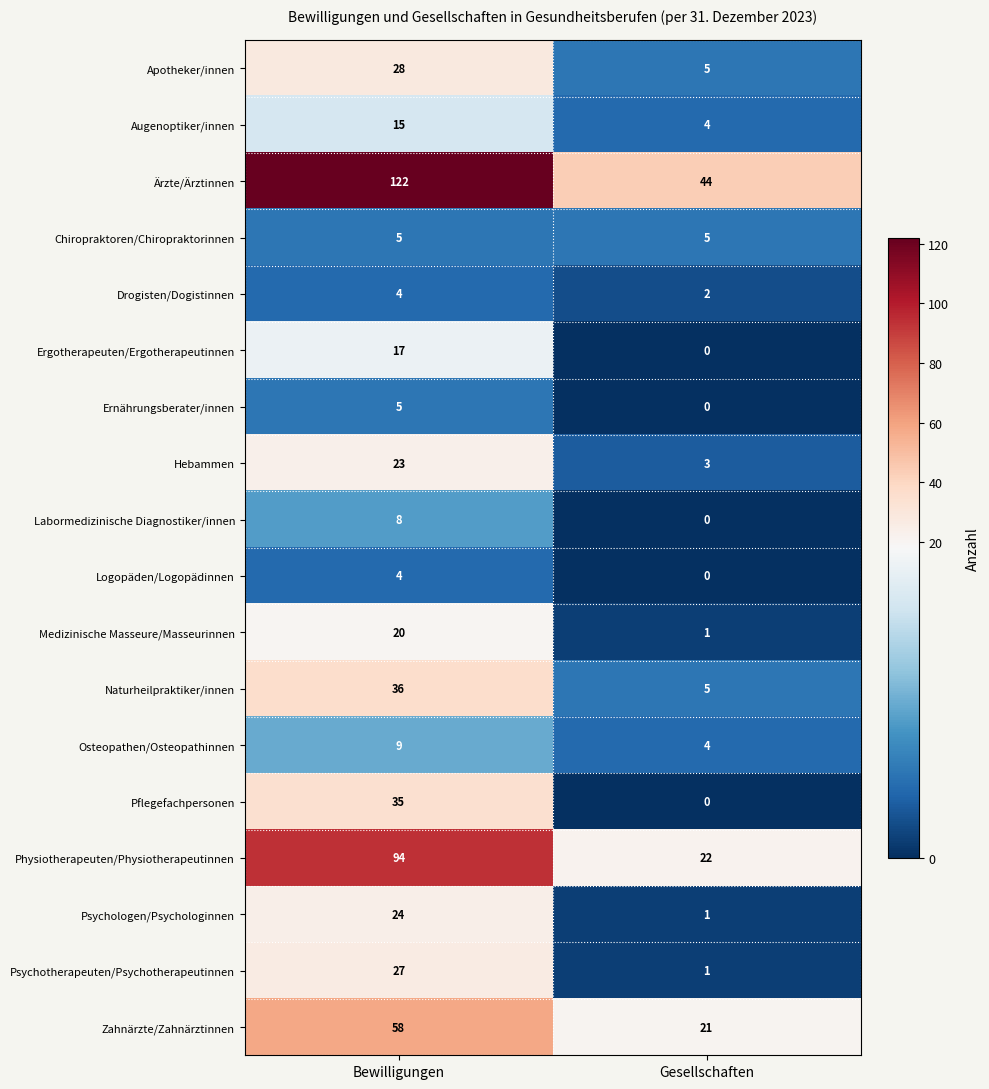

Which series changed the most between Bewilligungen and Gesellschaften?

Ärzte/Ärztinnen